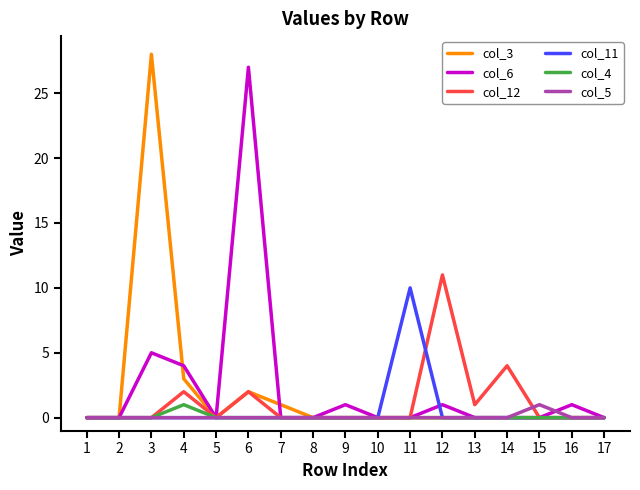

The col_4 series shows 0 at 16. True or false?

True